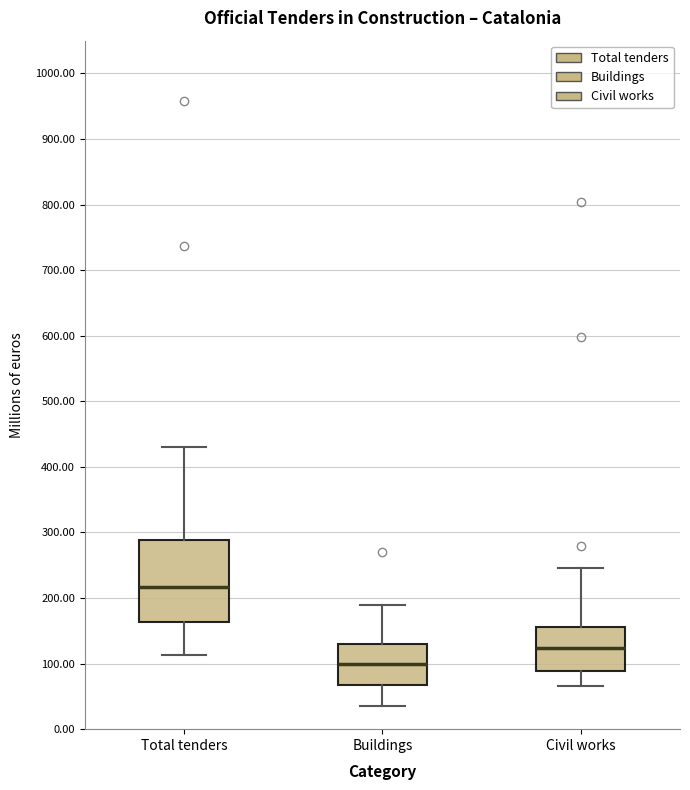

Reading left to right, transcribe this box plot: for each box, give where its median line is, the range the box spans, and where its two whiskers end, as read against the y-axis. The values are not printed on the chart, so give them approximately, as read against the axis.

Total tenders: median 220, box 160 to 290, whiskers 110 to 430
Buildings: median 100, box 70 to 130, whiskers 30 to 190
Civil works: median 120, box 90 to 160, whiskers 70 to 250